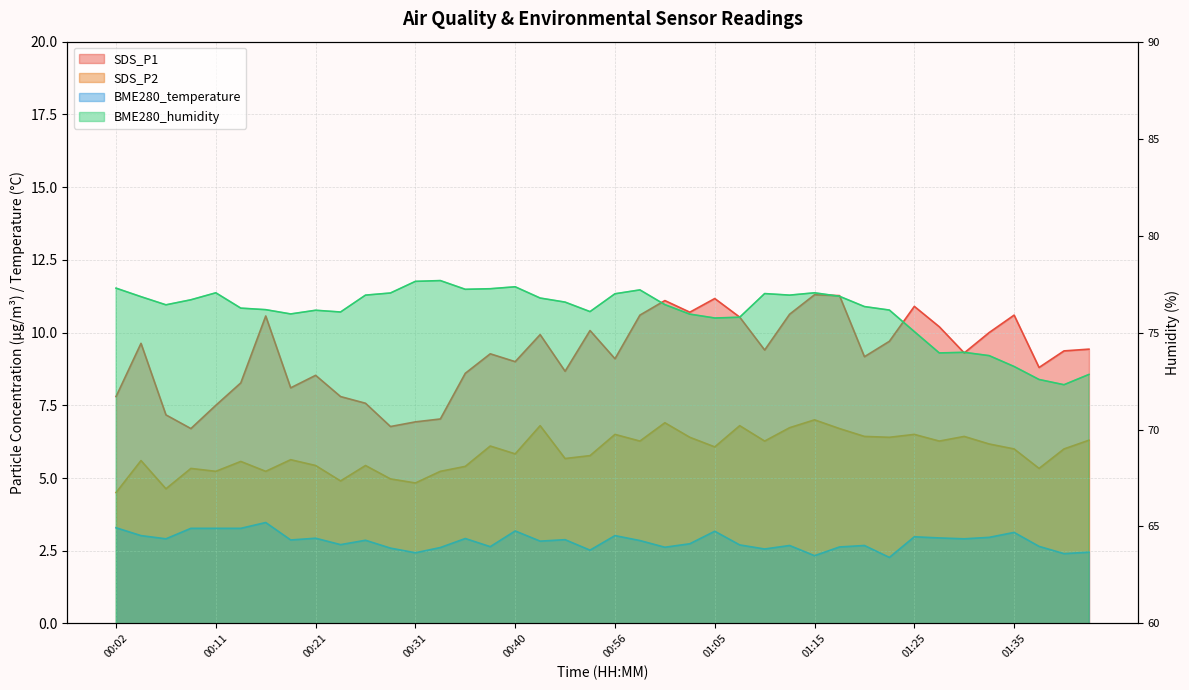

Is it true that SDS_P2 equals 5.0 at 00:28?

True